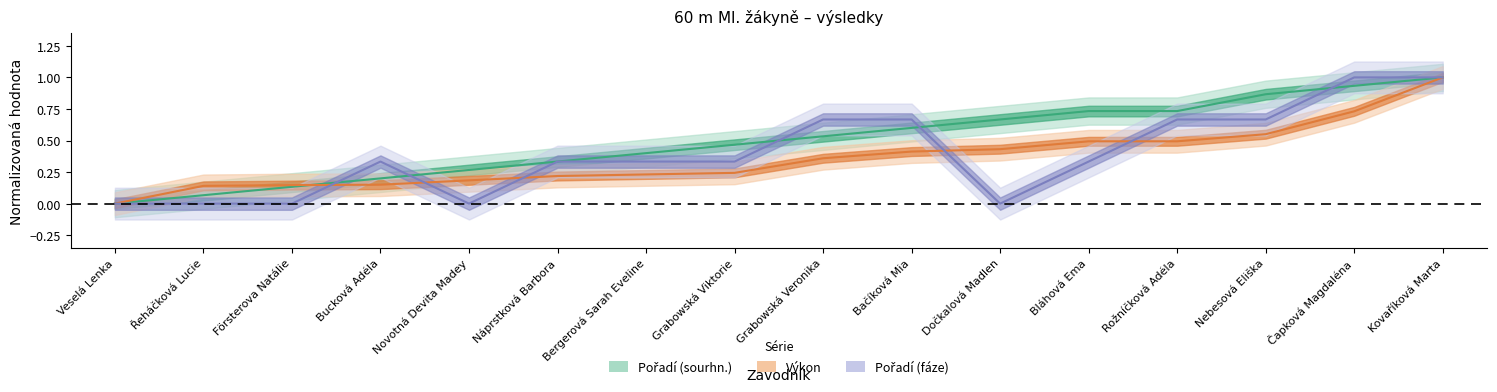

How many data points in Pořadí (sourhn.) are above 0?

15